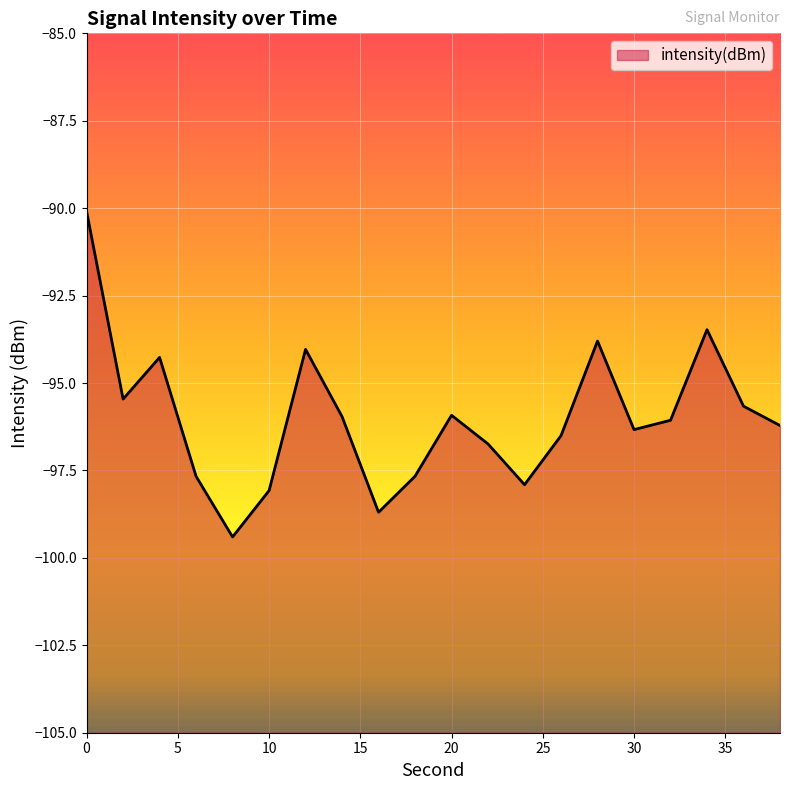

What is the average value?

-96.0